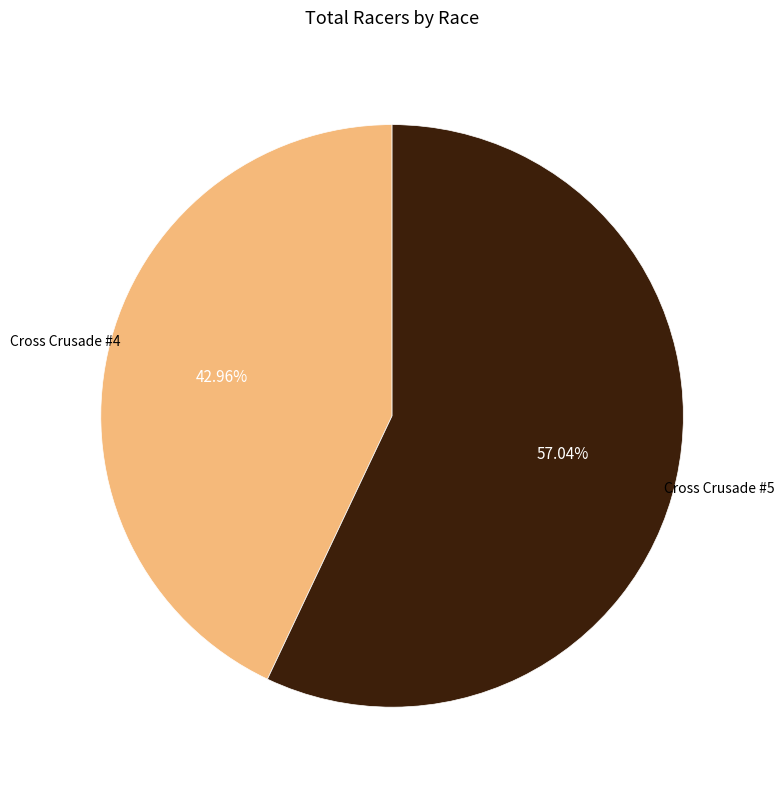

Is there a majority slice in this chart?

Yes